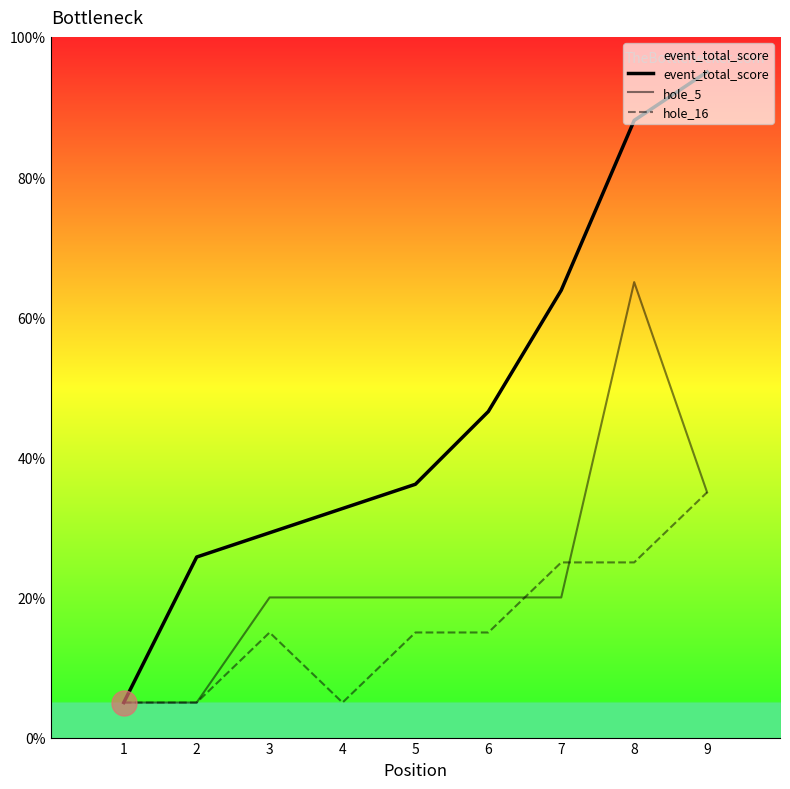

Where does the hole_5 series first go above 20?

8